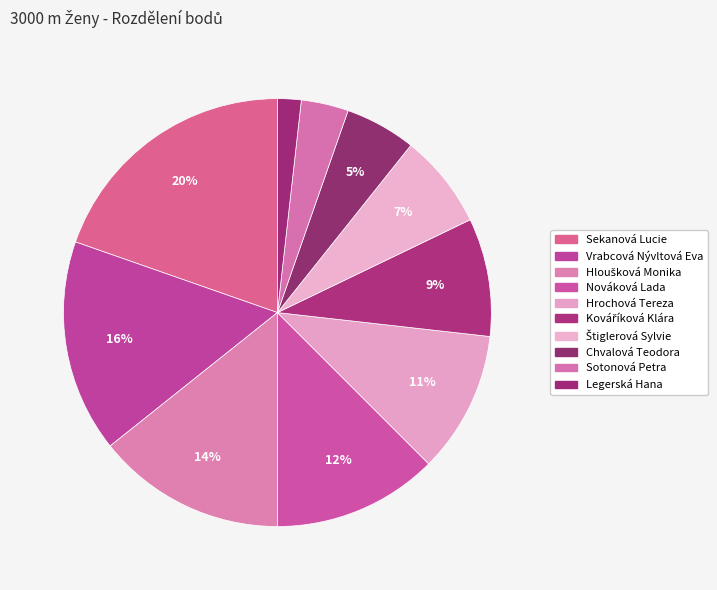

The Sekanová Lucie slice represents 20% of the pie. True or false?

True